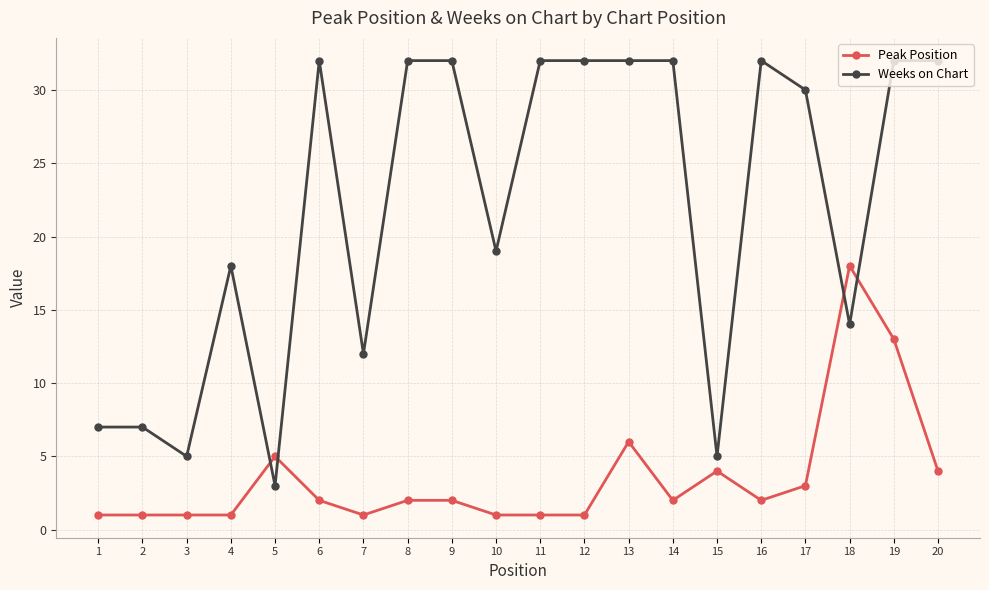

What is the difference between the second highest and second lowest values in the Weeks on Chart series?

27